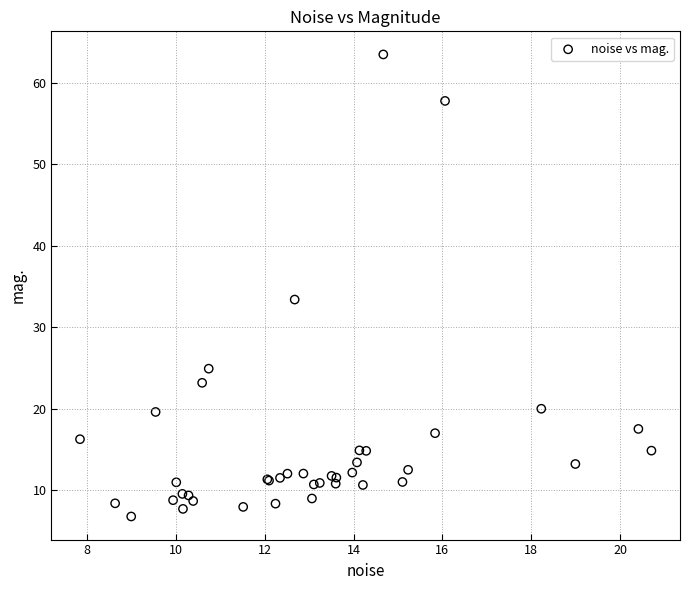

What Y value in the scatter plot is closest to 35?

33.4